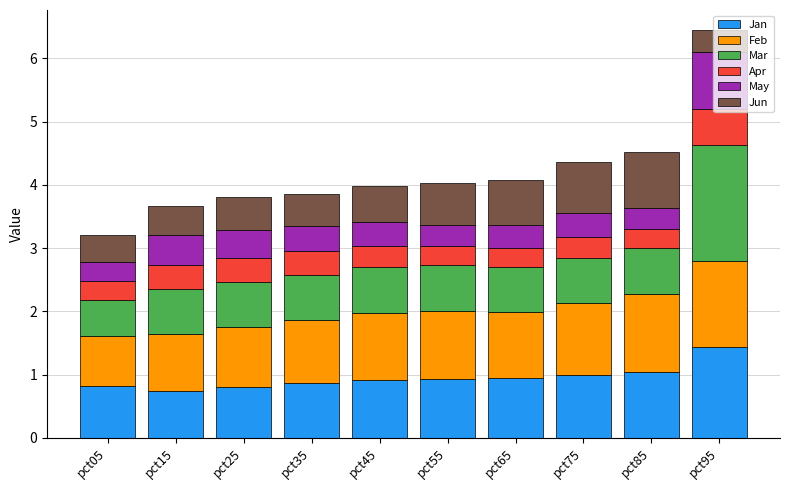

What is the total value across all series at pct05?

3.2